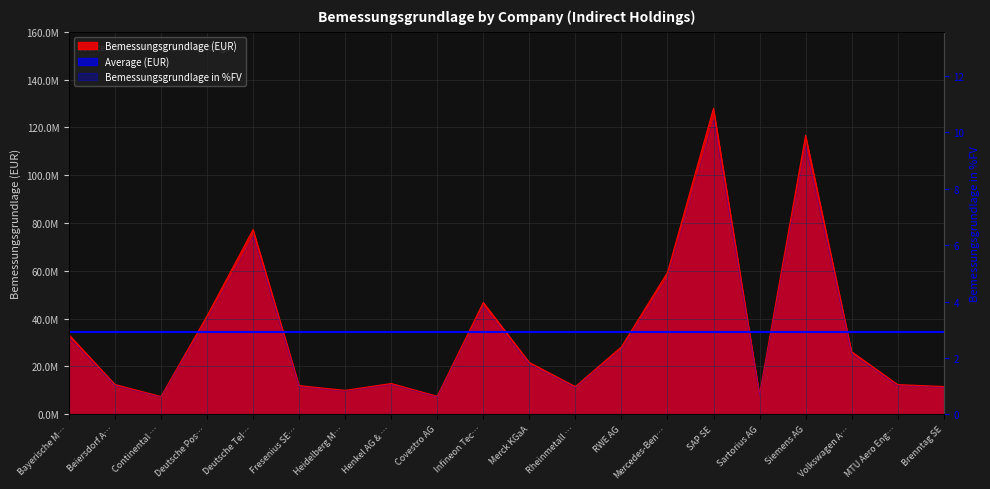

True or false: Bemessungsgrundlage (EUR) and Bemessungsgrundlage in %FV cross at least once.

False